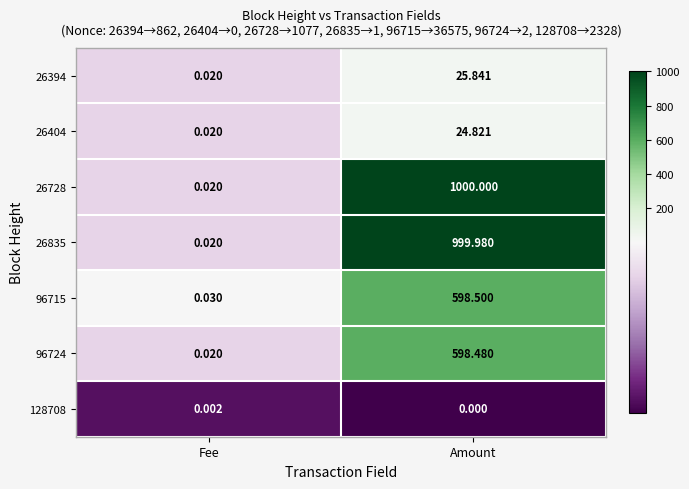

At which category is the sum across all series the highest?

Amount